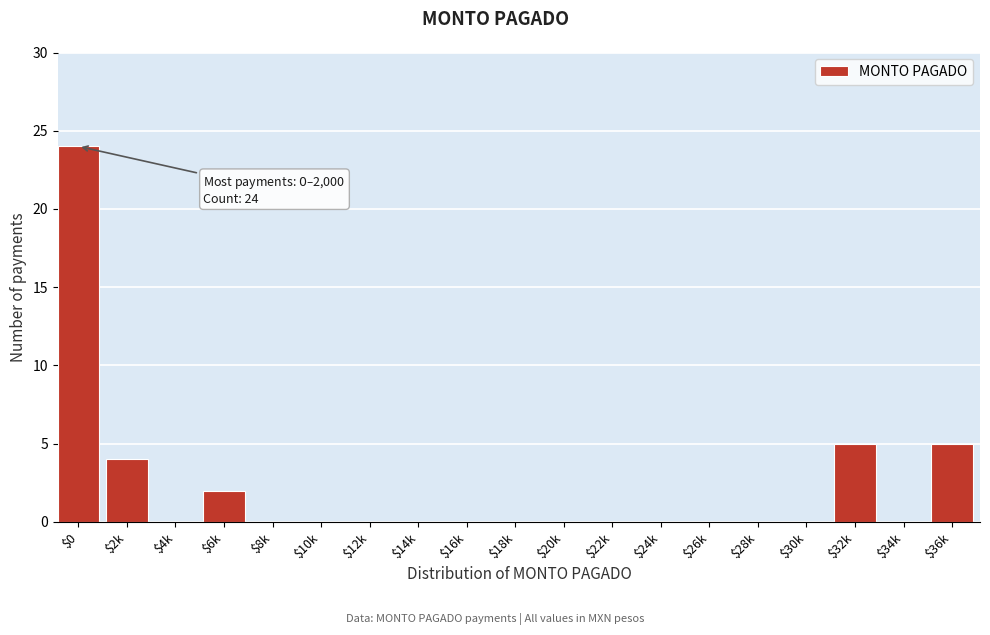

Is it true that the value at $14k is -11?

False